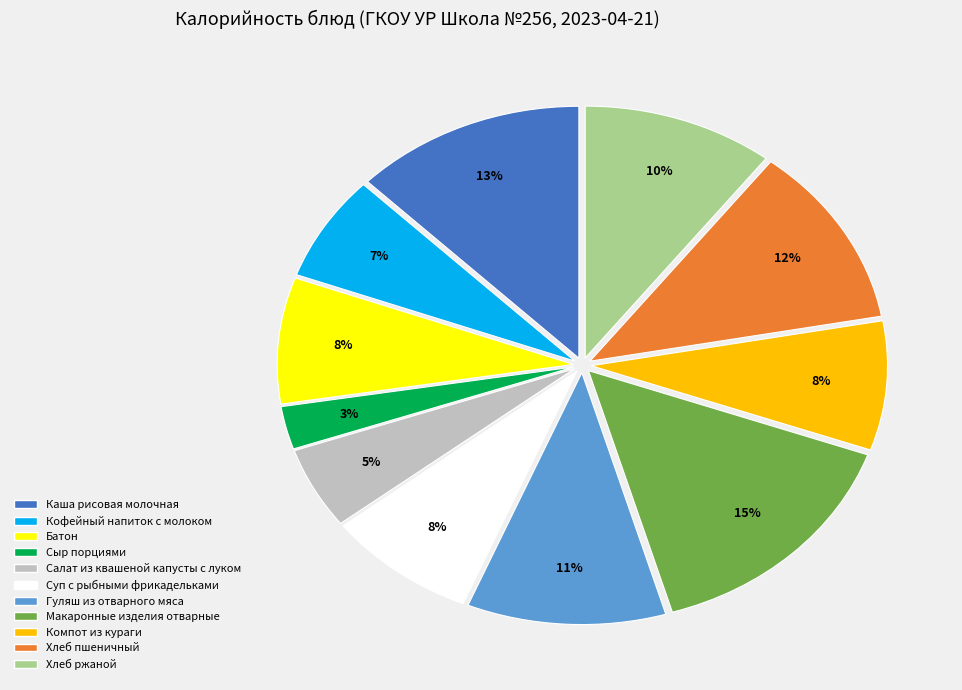

Does any single category account for the majority?

No